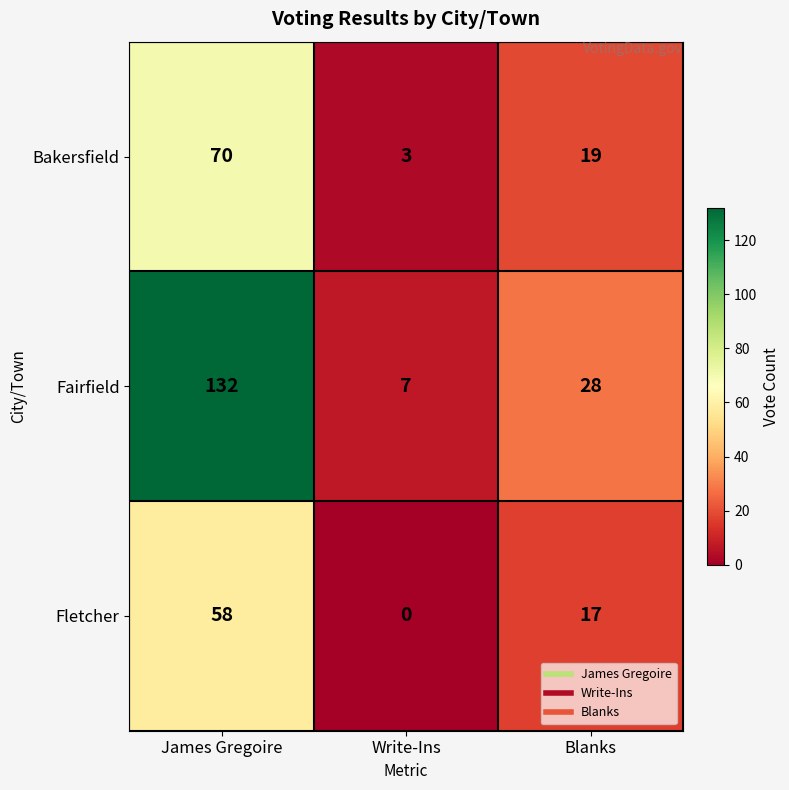

Which series has the widest spread of values?

Fairfield